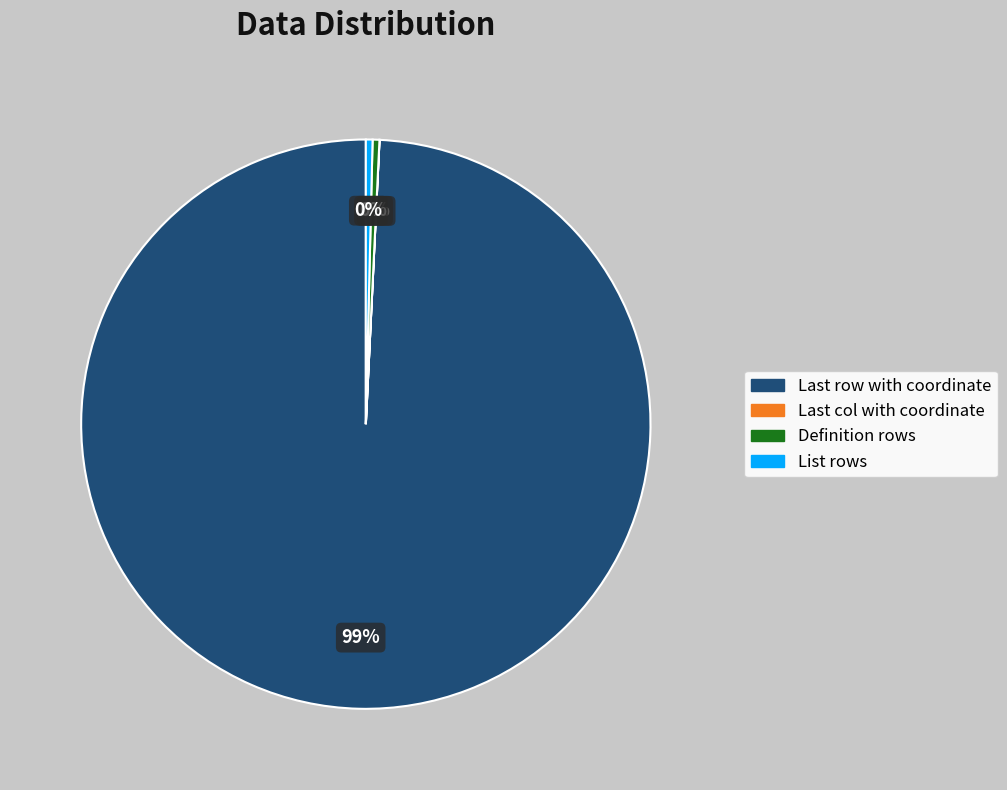

To the nearest percent, what is the average slice percentage?

25%